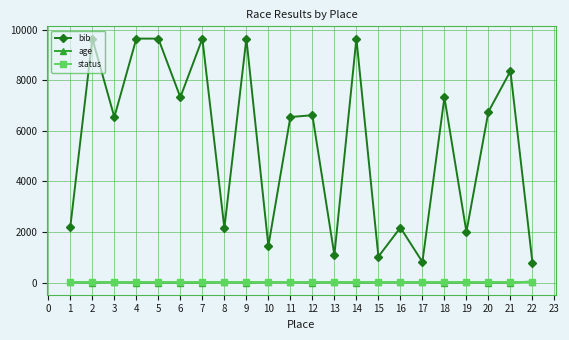

What are all the series names shown in the legend?

bib, age, status